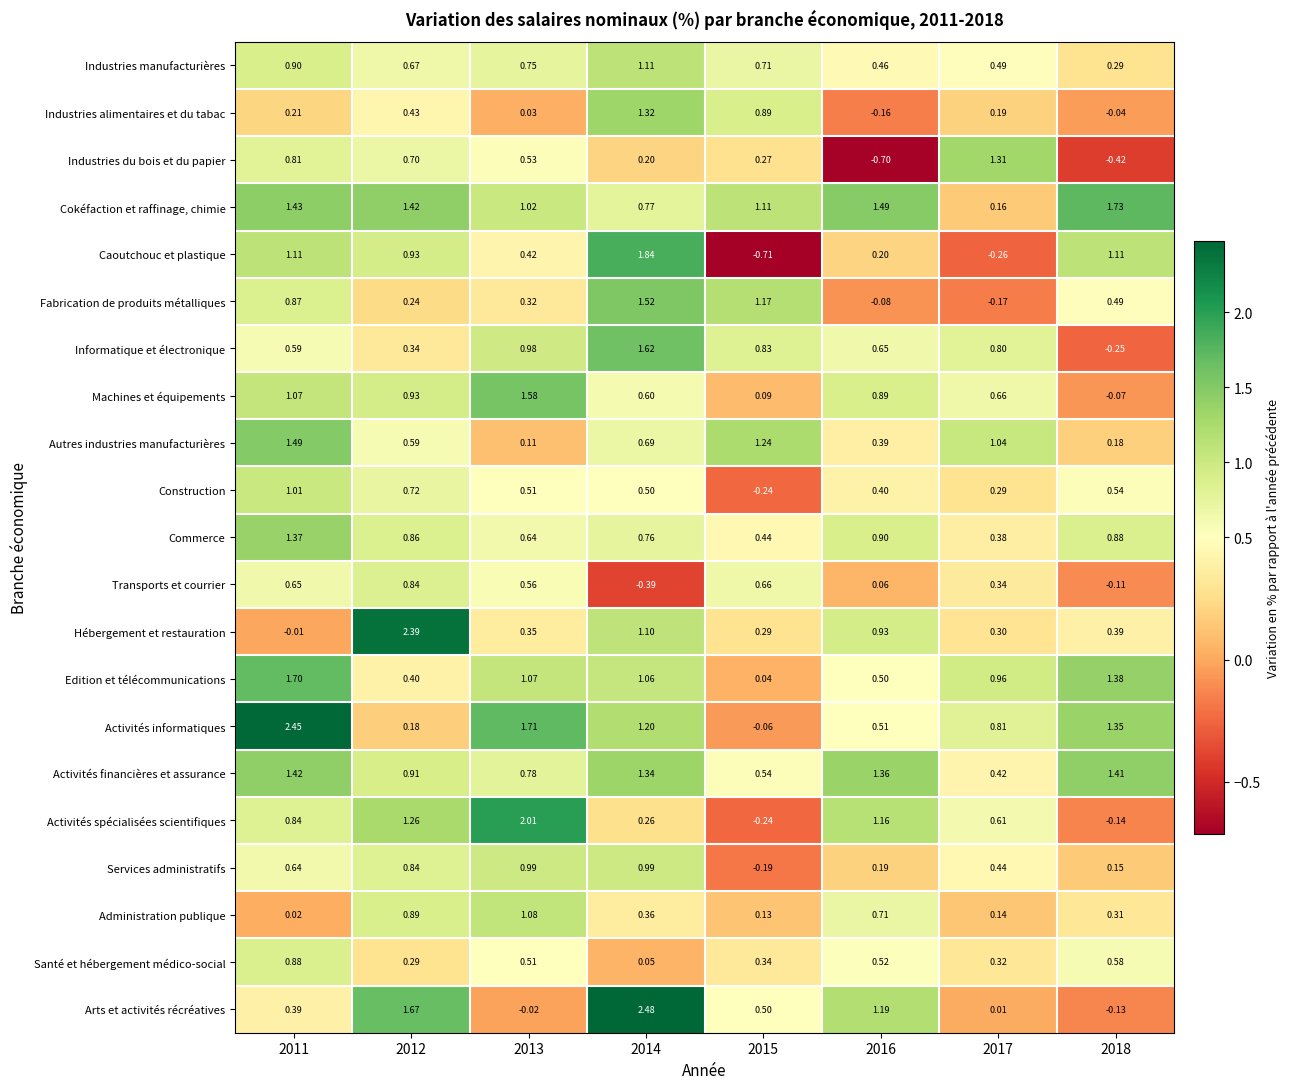

Is the value of Autres industries manufacturières at 2017 greater than the value of Edition et télécommunications at 2015?

Yes